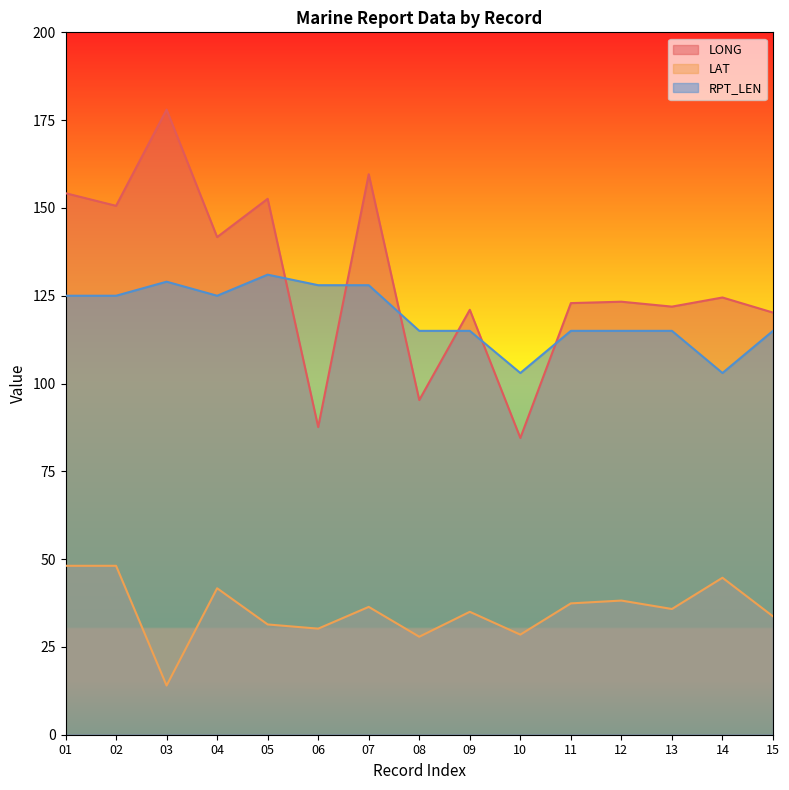

At which label does RPT_LEN first exceed 115?

01